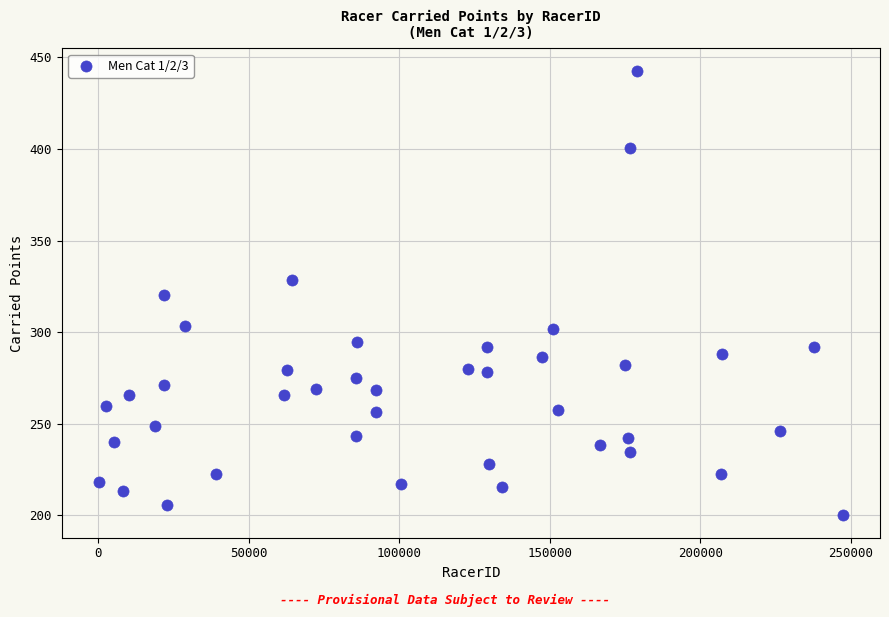

What is the range of X values (max minus min)?

247038.0